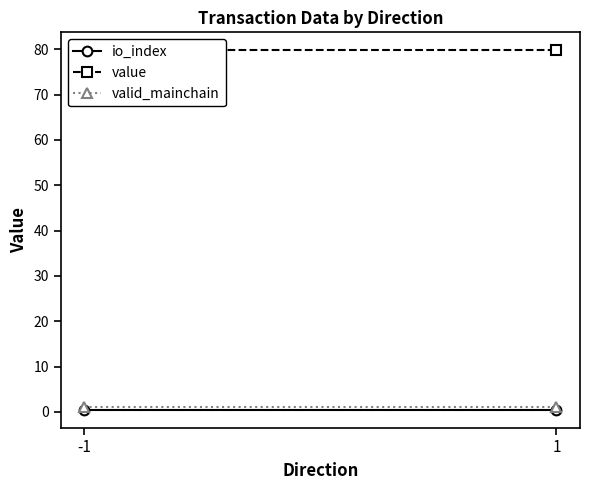

What are all the series names shown in the legend?

io_index, value, valid_mainchain